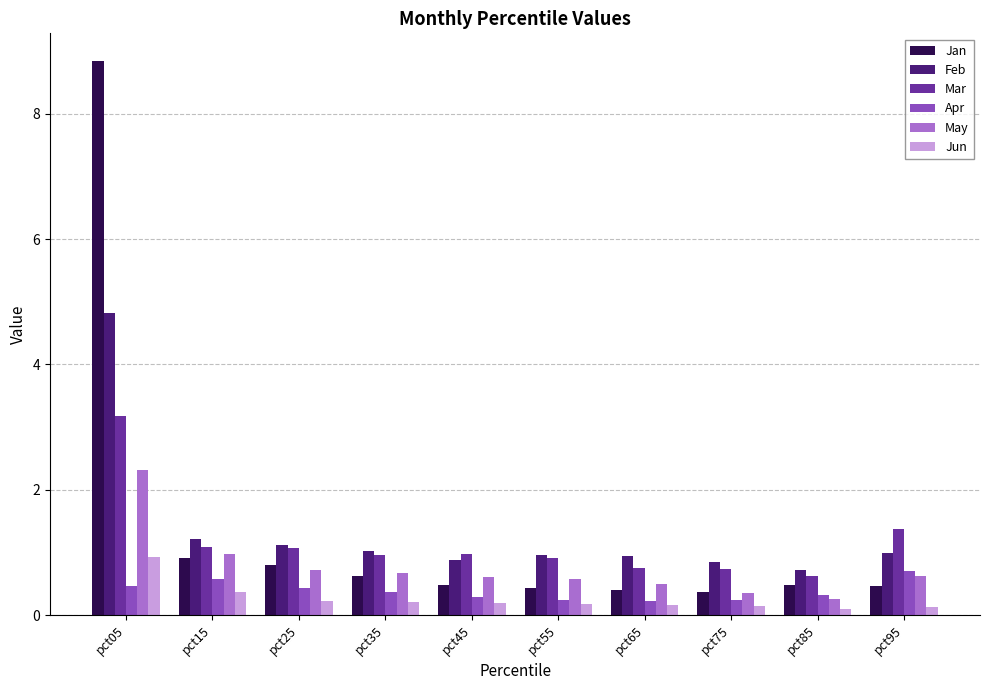

What is the approximate value of Apr at pct15?

0.6